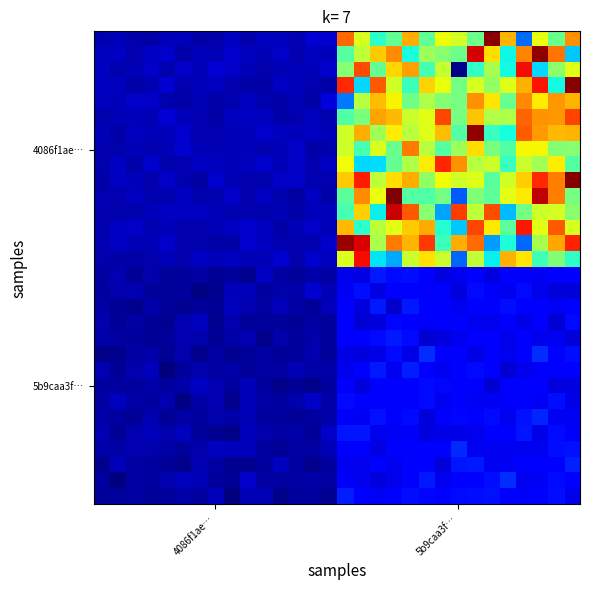

What is the greatest value displayed?

62.4